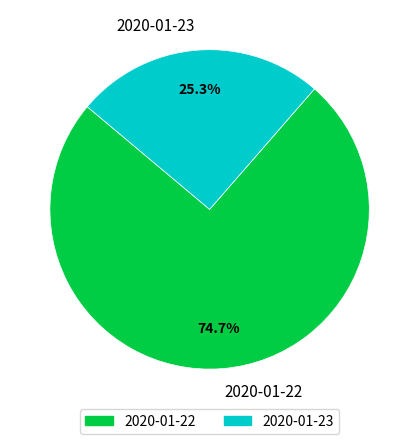

Is there a majority slice in this chart?

Yes